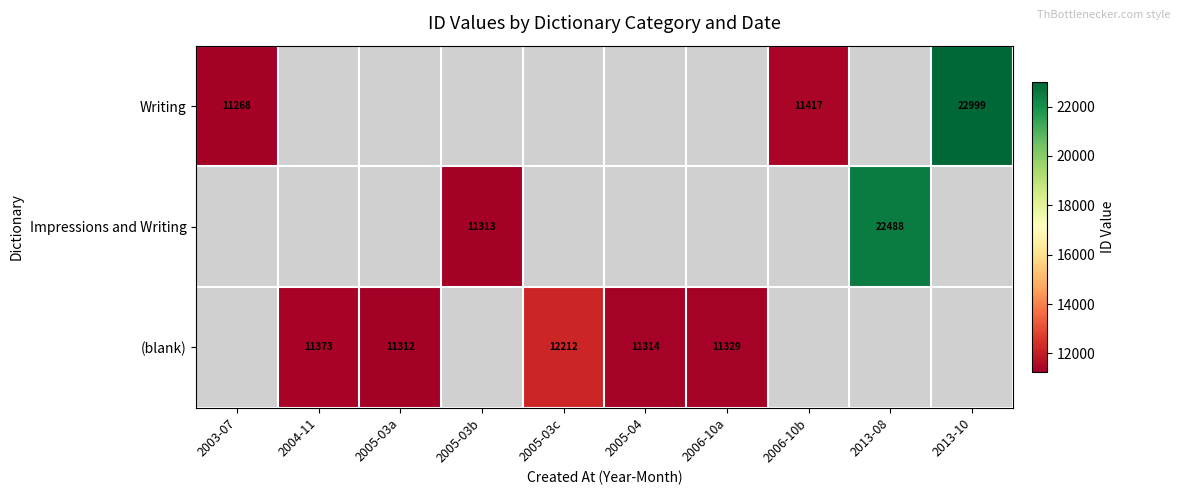

True or false: Writing has a value of 3129 at 2003-07.

False